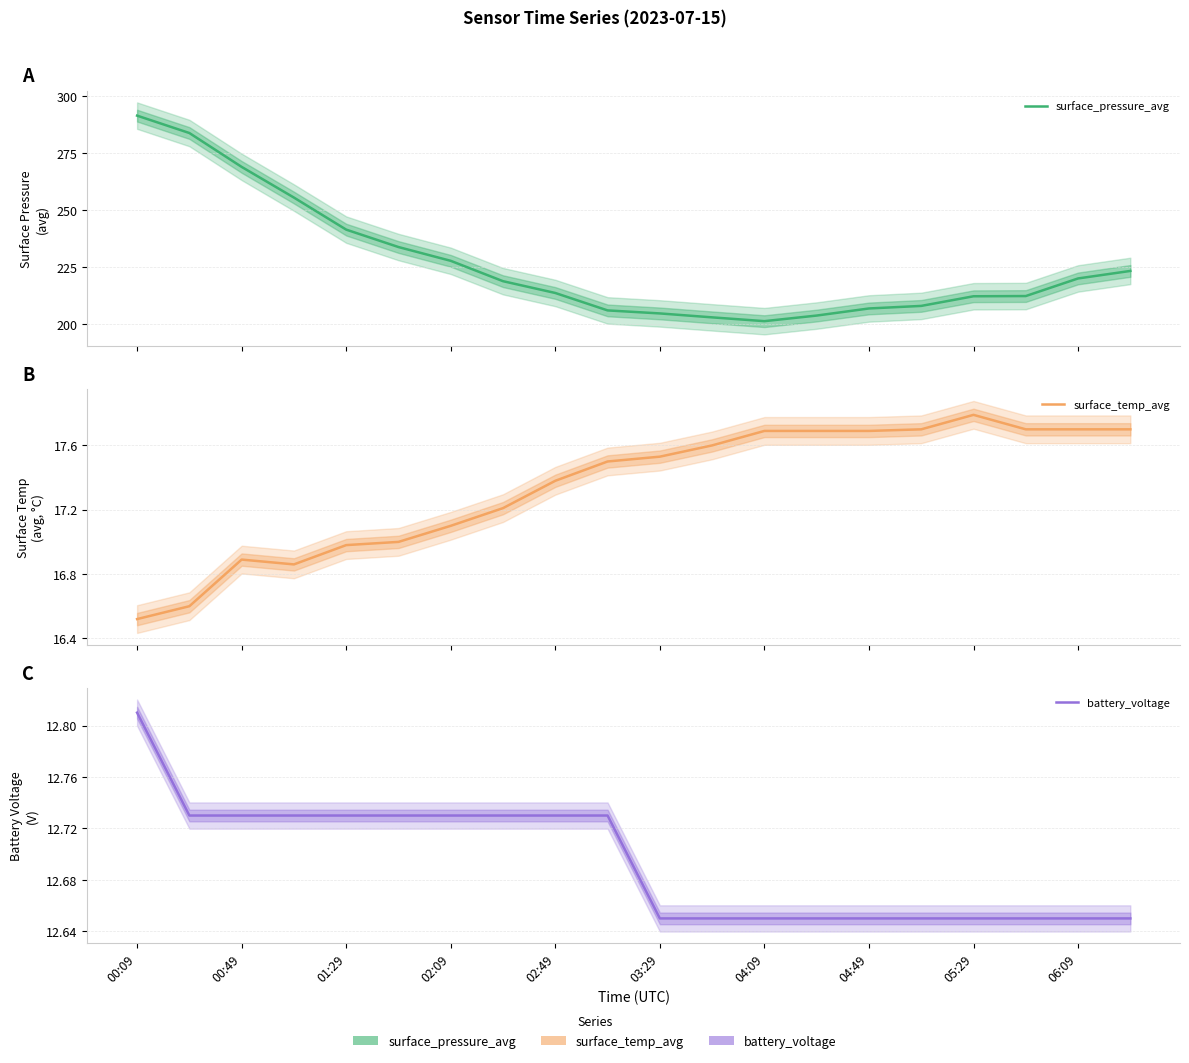

Between 00:49 and 14, which series saw the biggest shift?

surface_pressure_avg